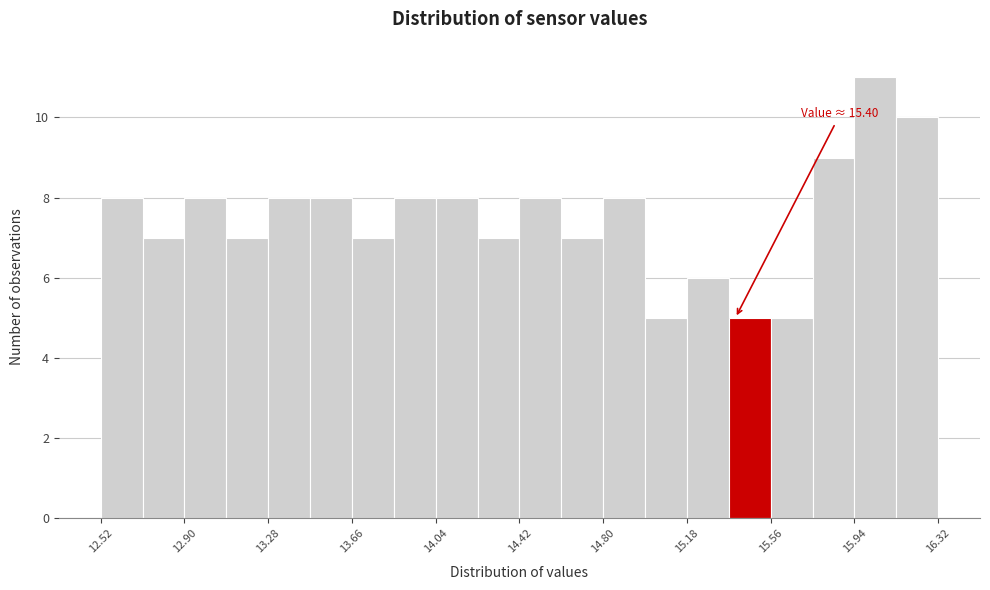

Read against the x-axis, roughly where is the centre of the tallest bar?

16.05